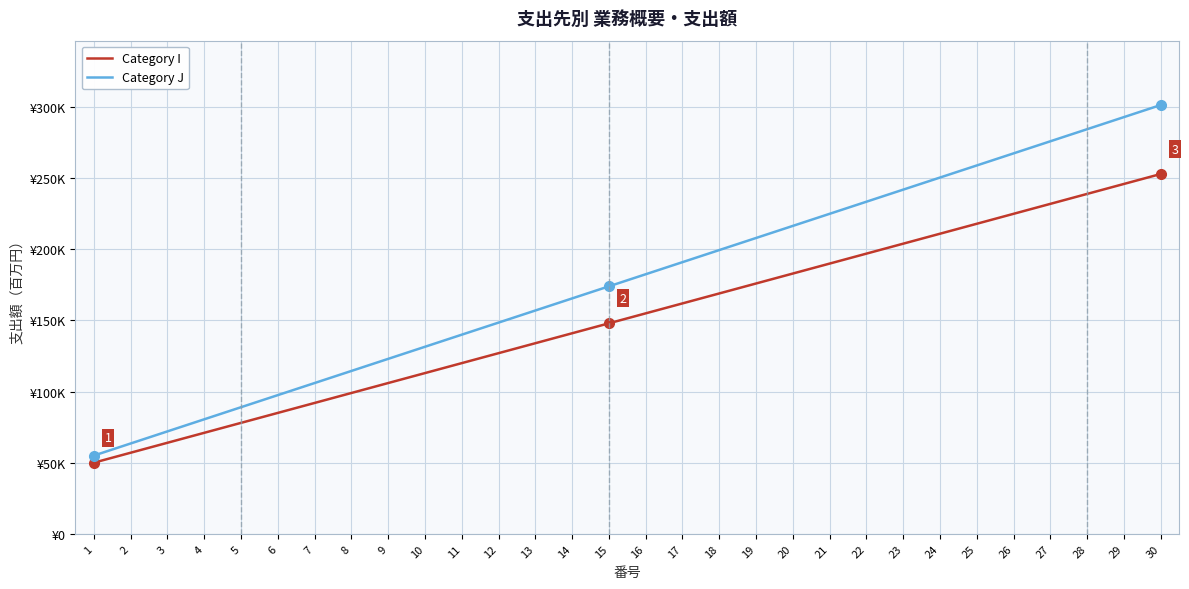

At 26, list the series in order from largest to smallest.

Category J, Category I